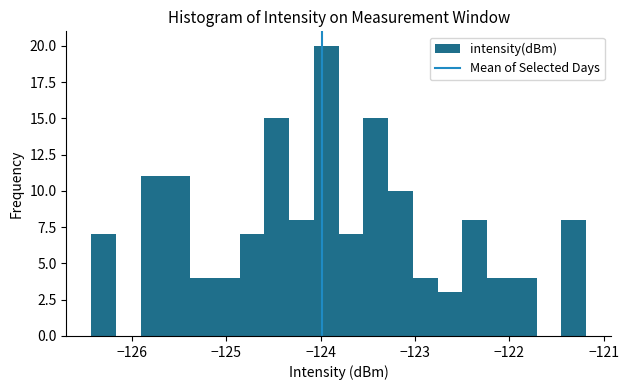

Read against the x-axis, roughly where is the centre of the tallest bar?

-123.9